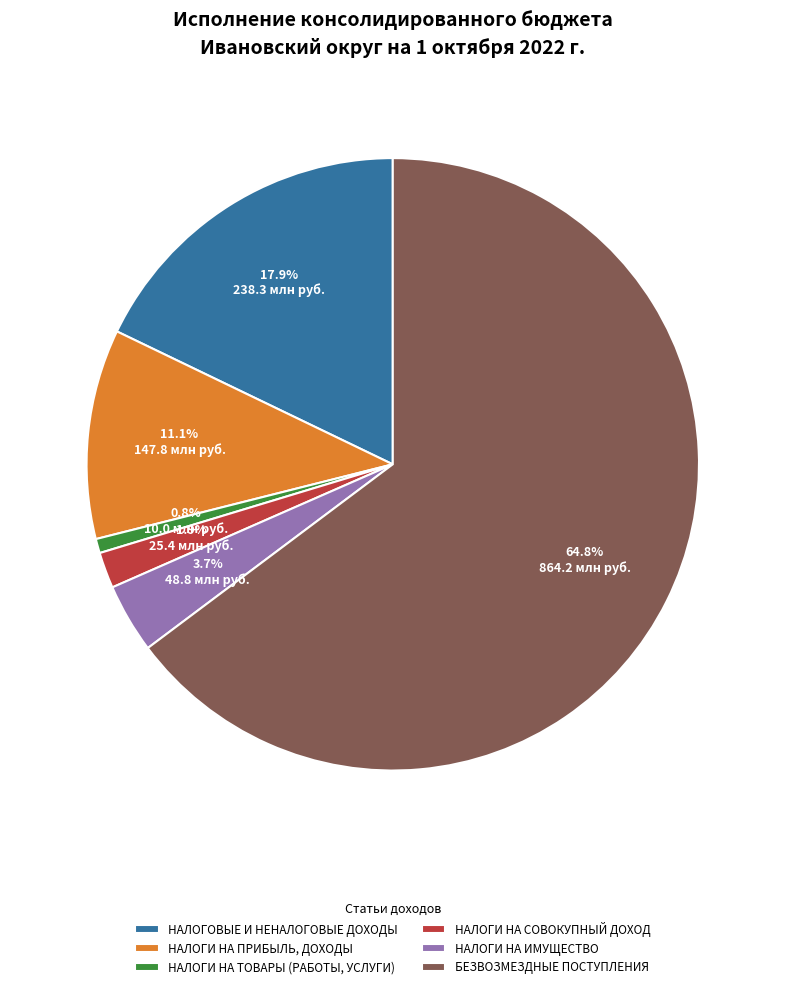

How many slices are in this pie chart?

6